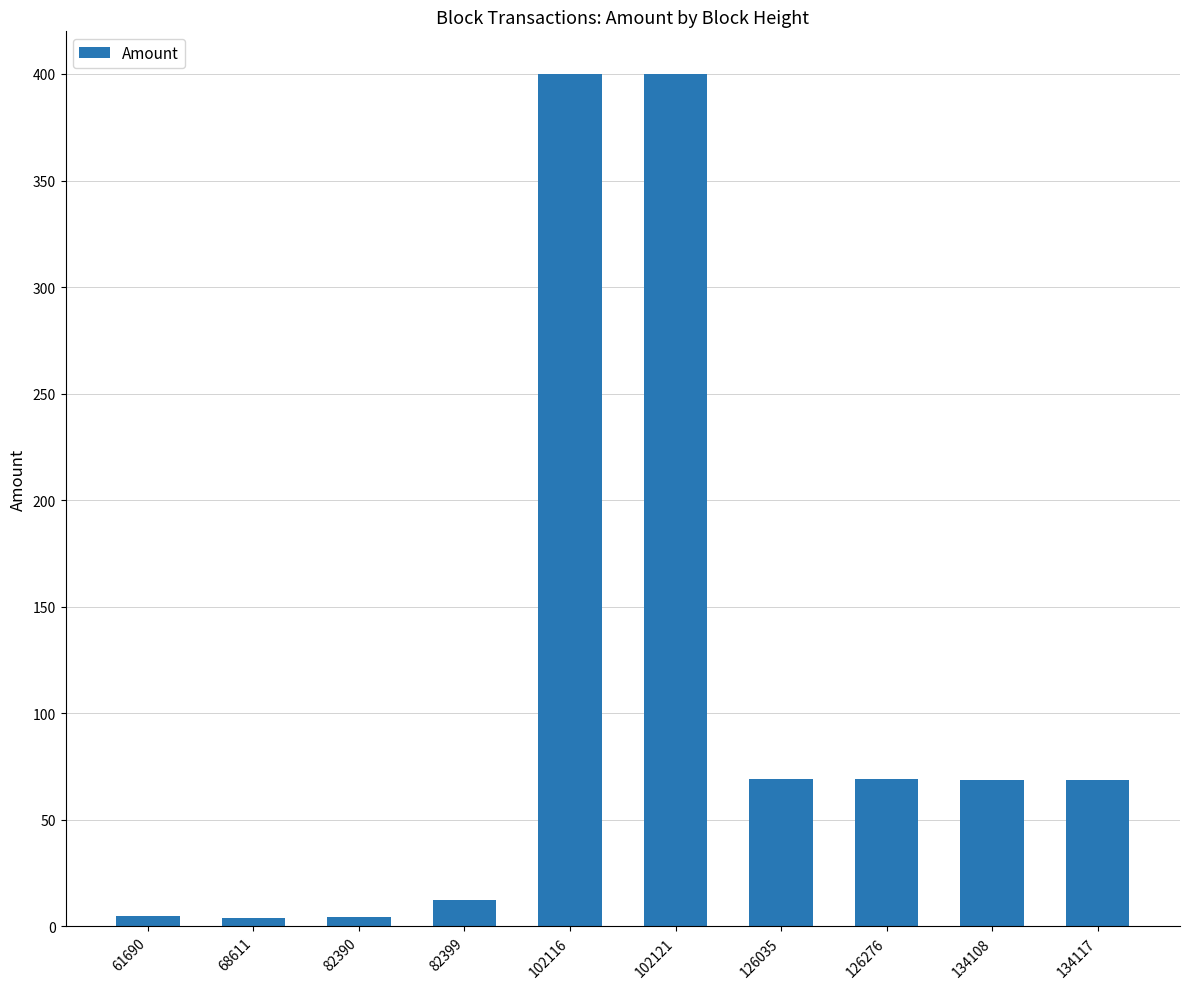

How many distinct data groups are displayed?

1